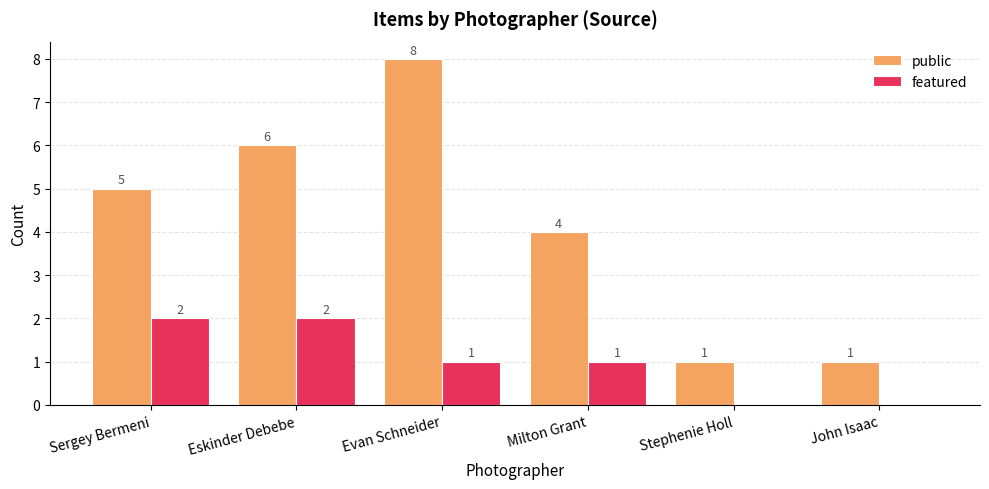

What are all the series names shown in the legend?

public, featured